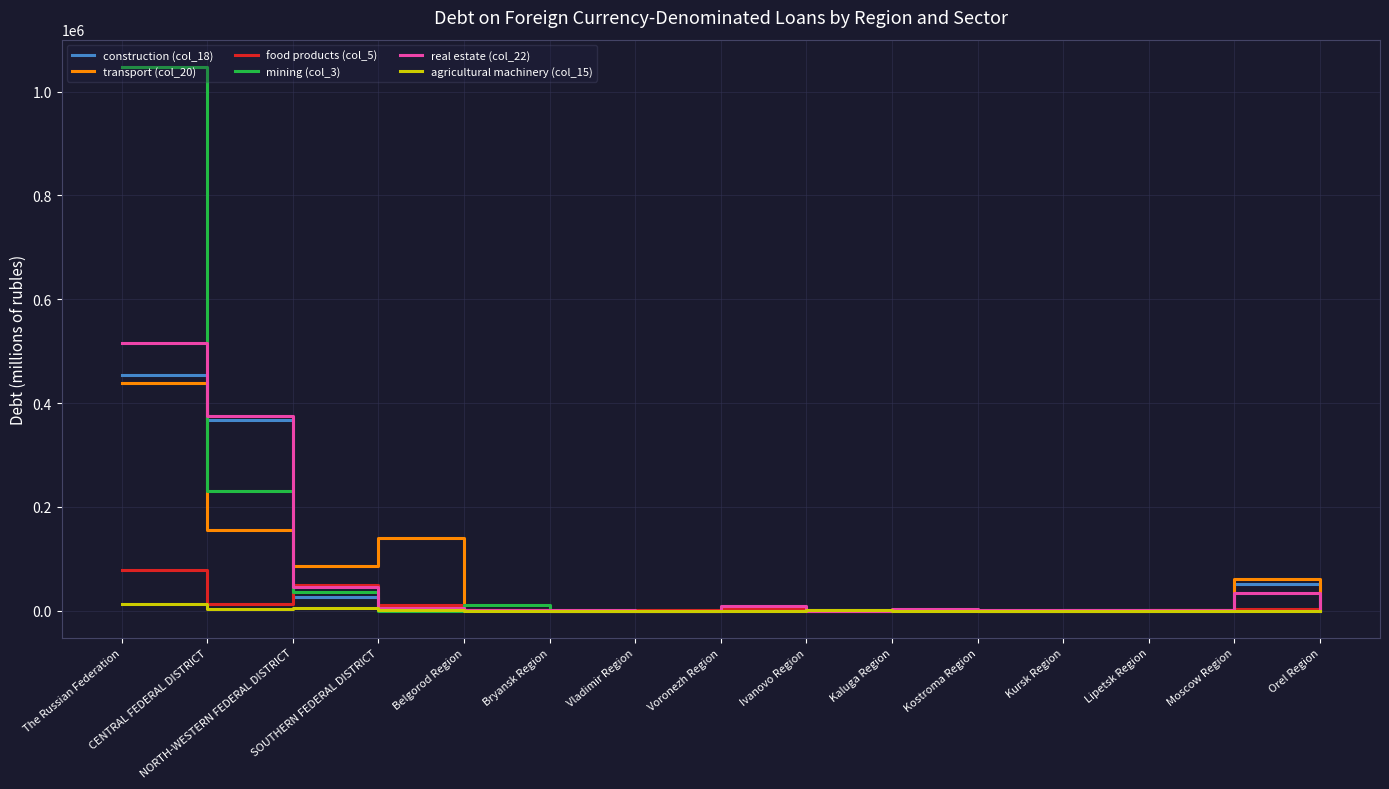

Which series has the widest spread of values?

mining (col_3)